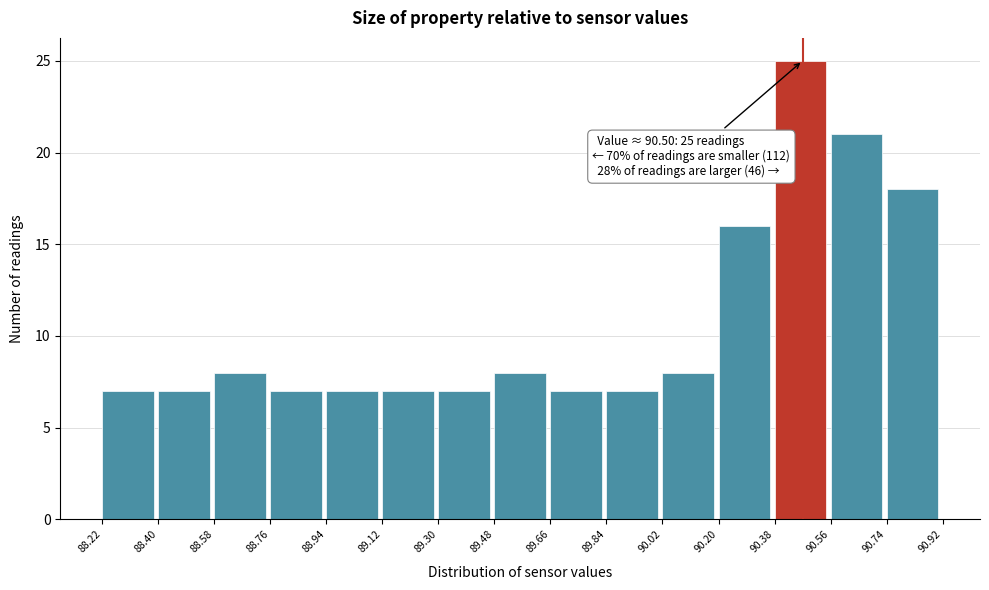

Which range on the x-axis has the tallest bar?

90.38 to 90.56